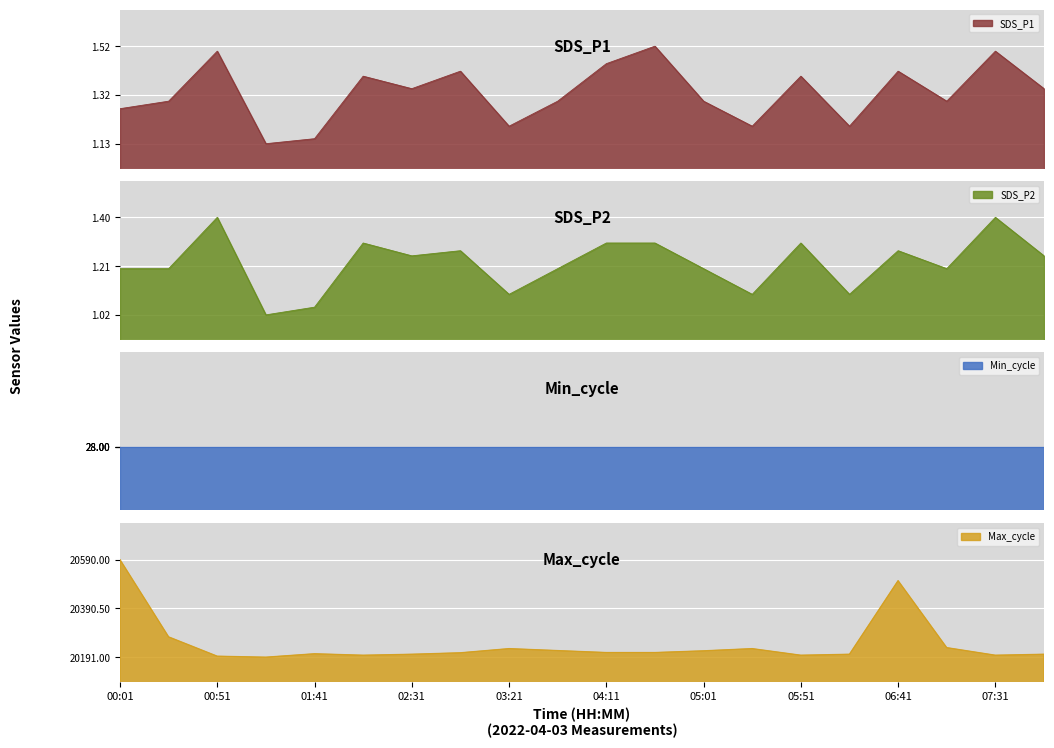

Is the value of Max_cycle at 02:06 greater than the value of SDS_P2 at 06:41?

Yes